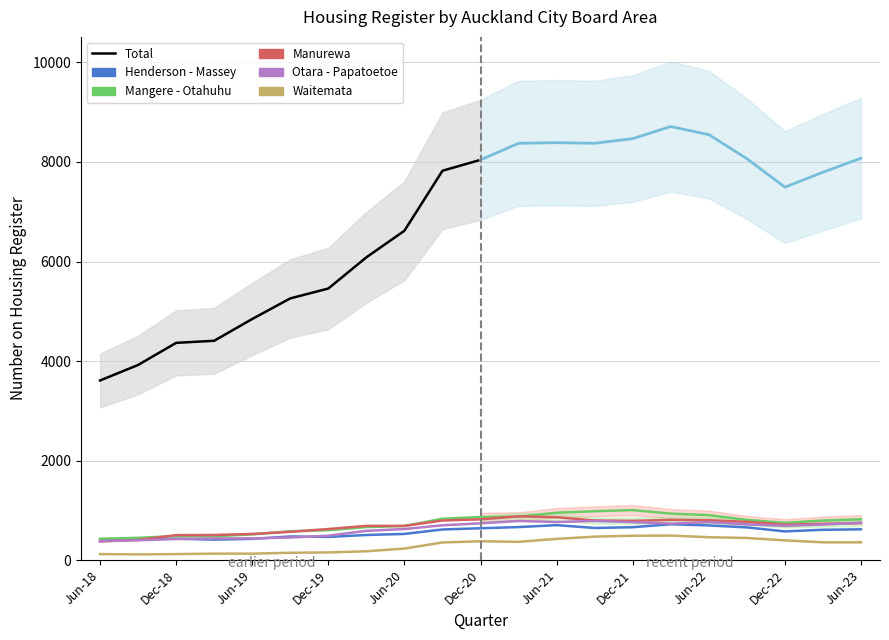

At which category does Henderson - Massey reach its first local valley?

Mar-19